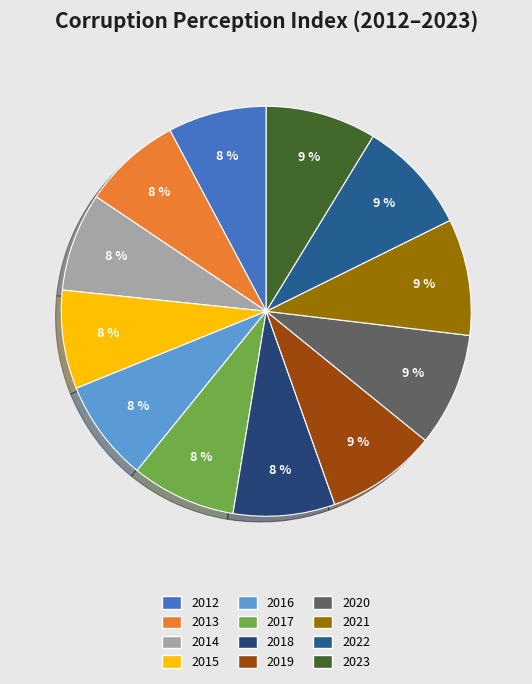

Does 2018 account for over 50% of the chart?

No